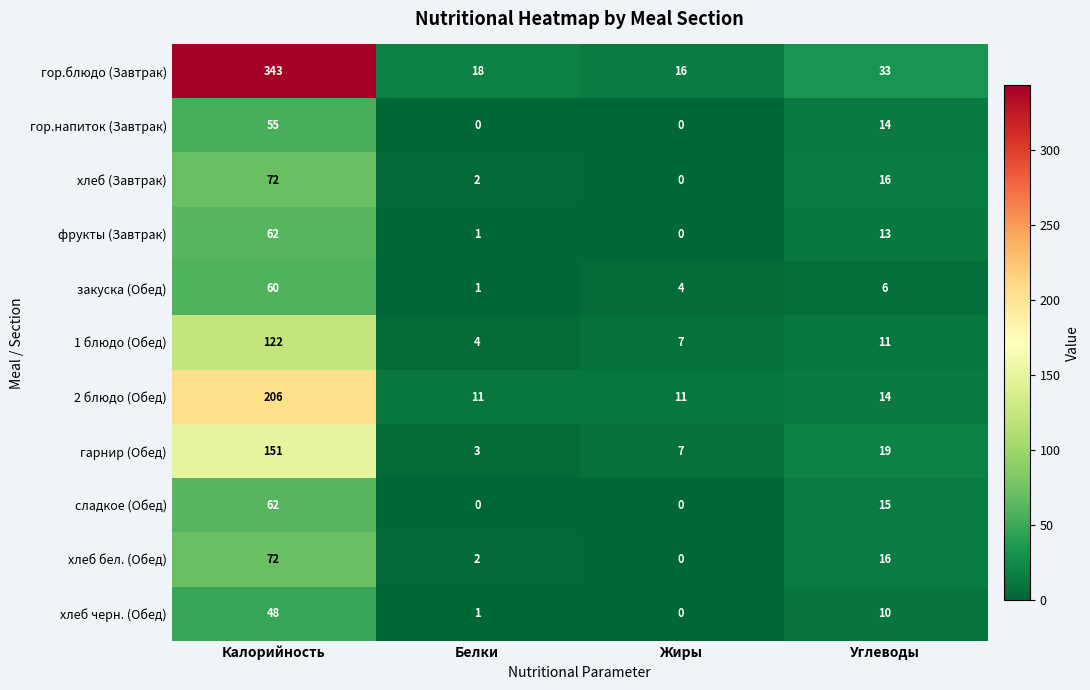

At which label does хлеб черн. (Обед) reach its peak?

Калорийность